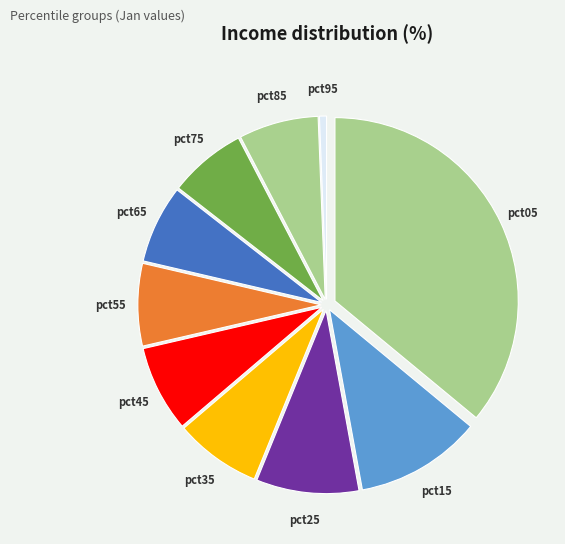

Is the sum of pct65 and pct25 greater than half?

No